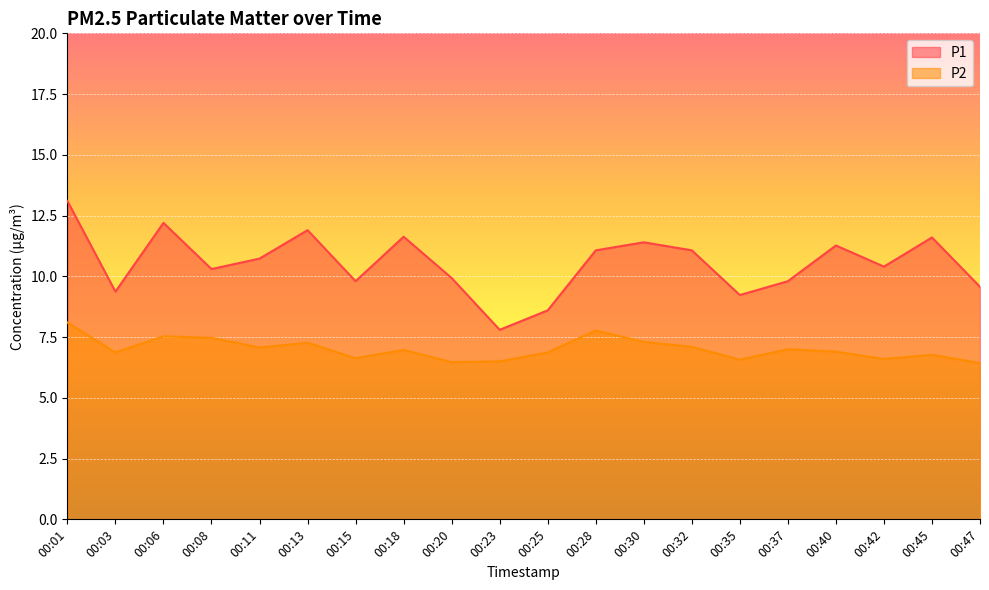

What are all the series names shown in the legend?

P1, P2